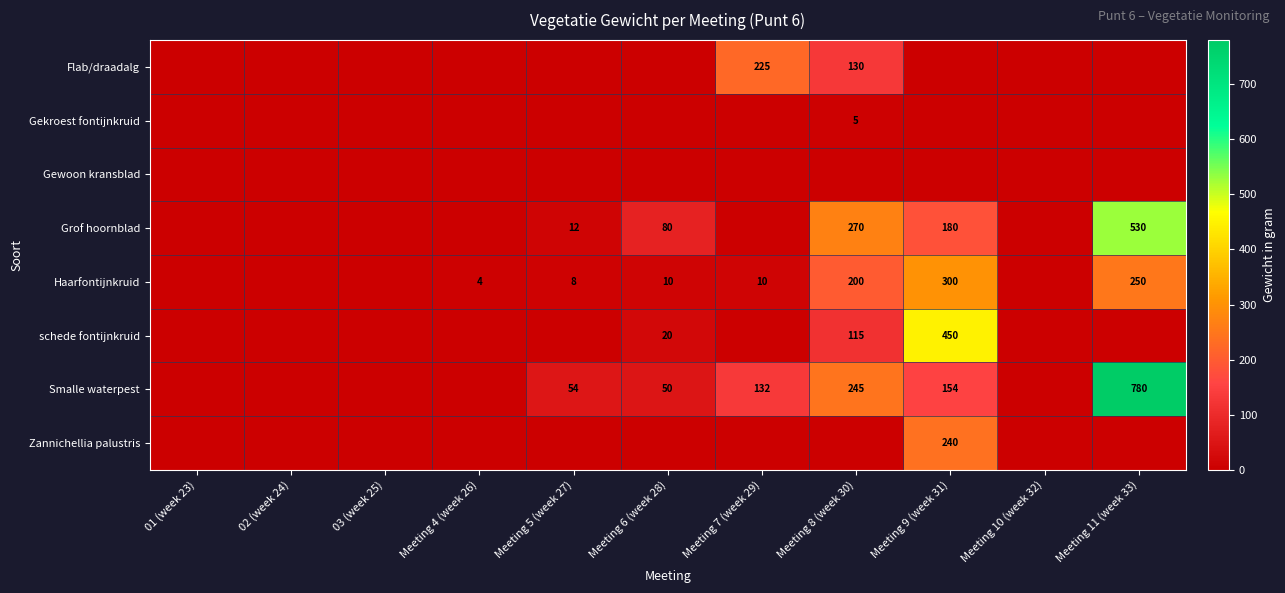

How many distinct data groups are displayed?

8